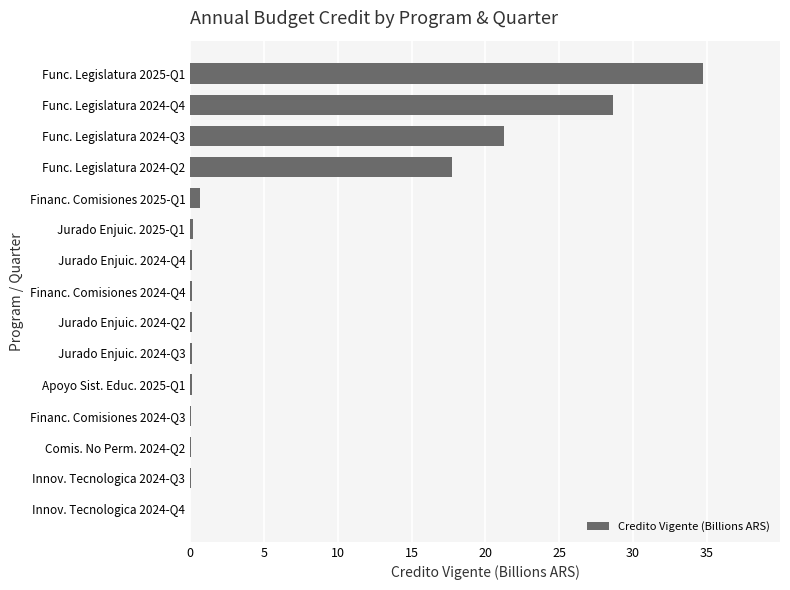

At which label is the value closest to 17?

Func. Legislatura 2024-Q2